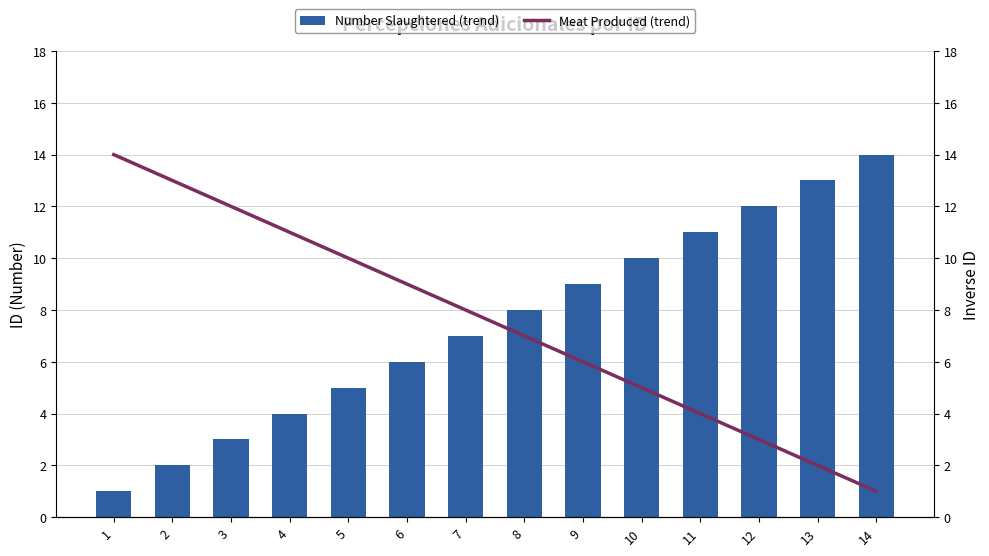

What is the average value of the Number Slaughtered (trend) series?

8